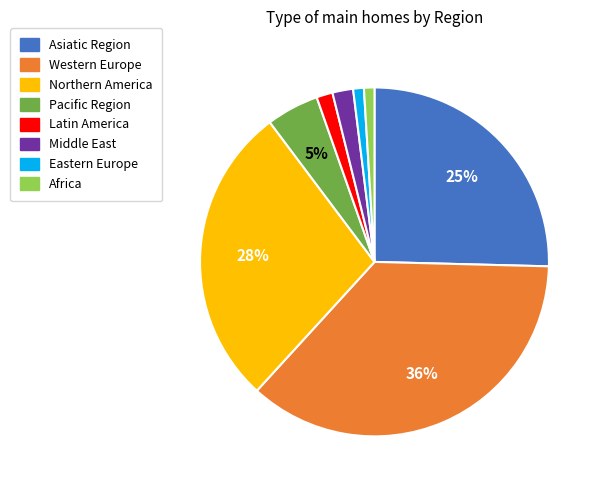

To the nearest percent, what is the combined percentage of Africa and Latin America?

2%